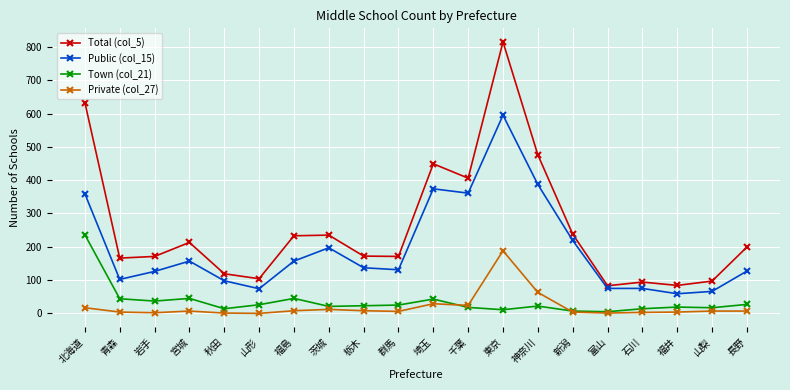

After their last crossing, which series has the higher values: Town (col_21) or Private (col_27)?

Town (col_21)